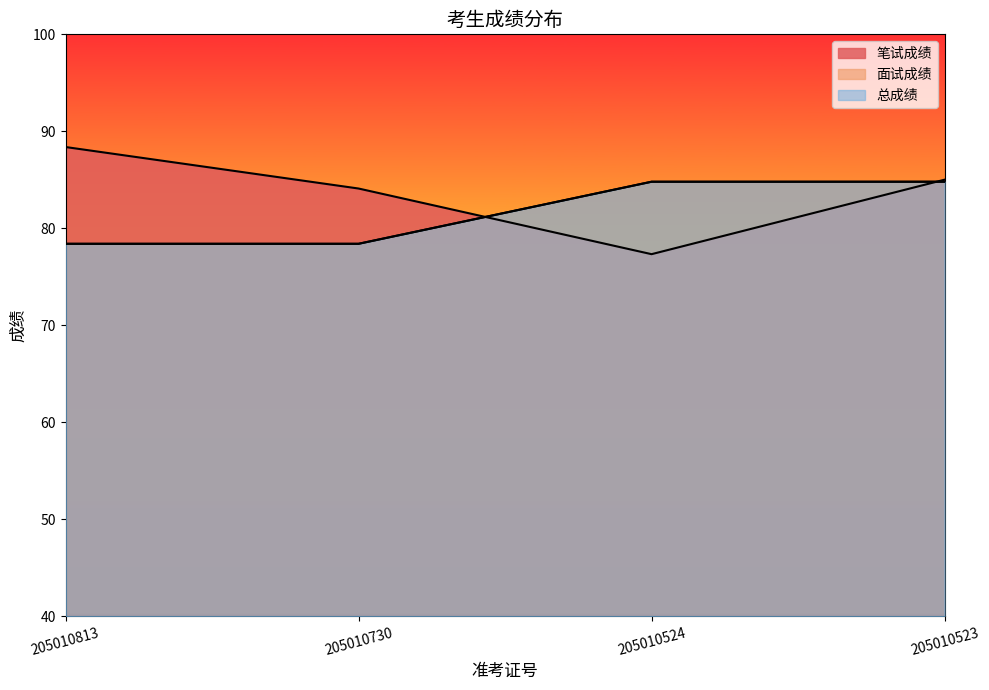

At 205010523, list the series in order from largest to smallest.

笔试成绩, 面试成绩, 总成绩